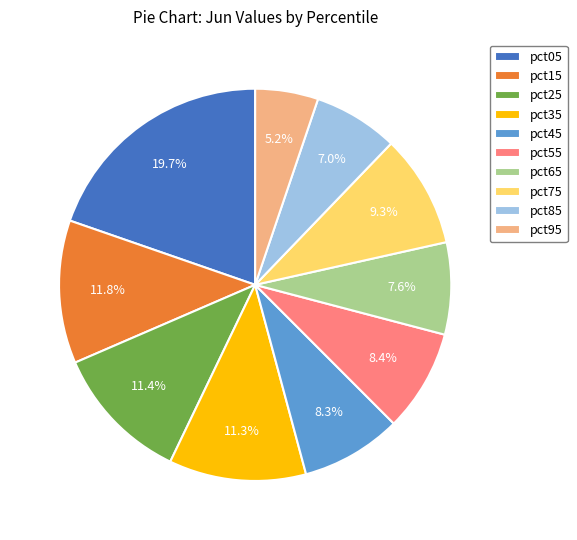

Do pct85 and pct55 together represent more than half of the pie?

No